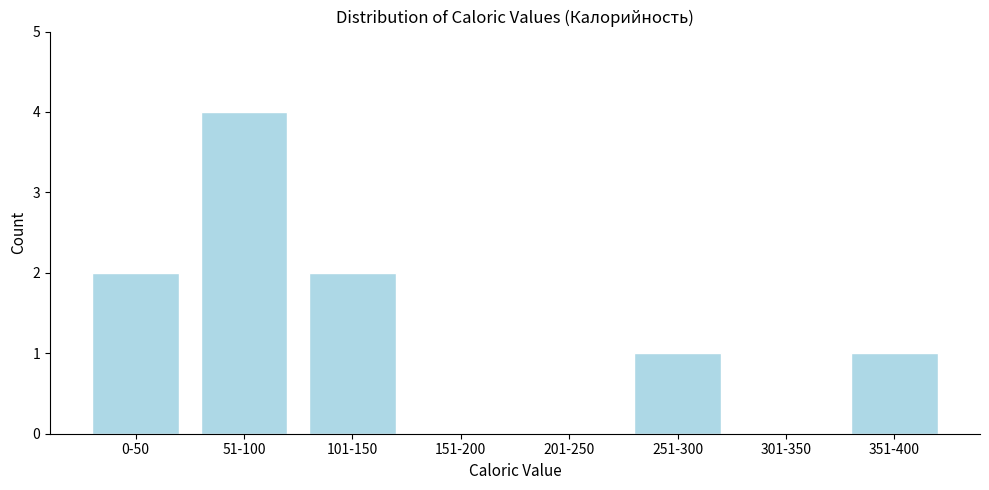

Reading left to right, list all the values displayed in this chart.

0-50=2	51-100=4	101-150=2	151-200=0	201-250=0	251-300=1	301-350=0	351-400=1